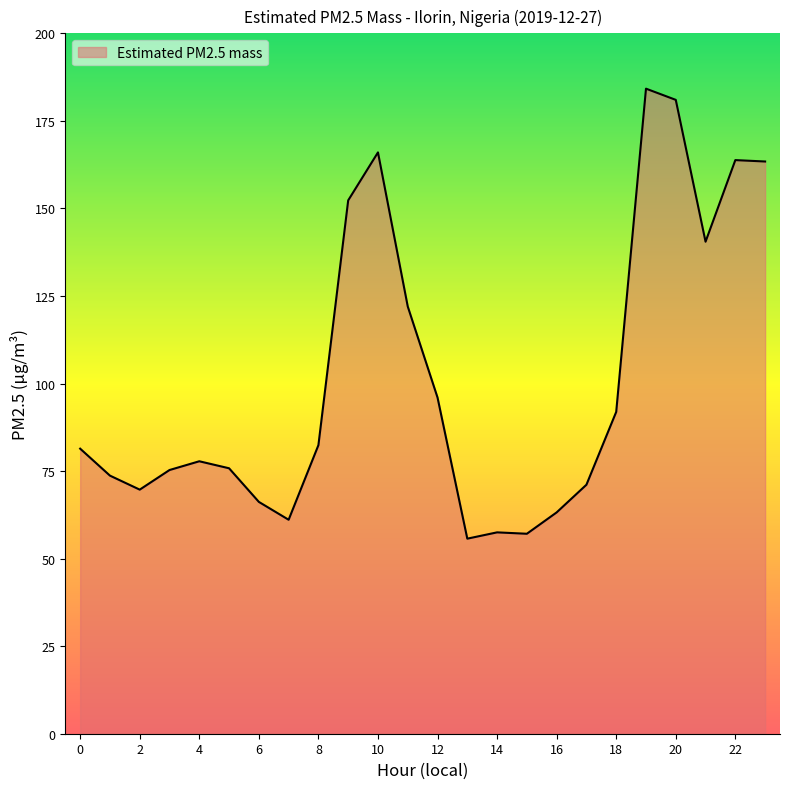

What is the difference between the maximum and minimum values?

128.5